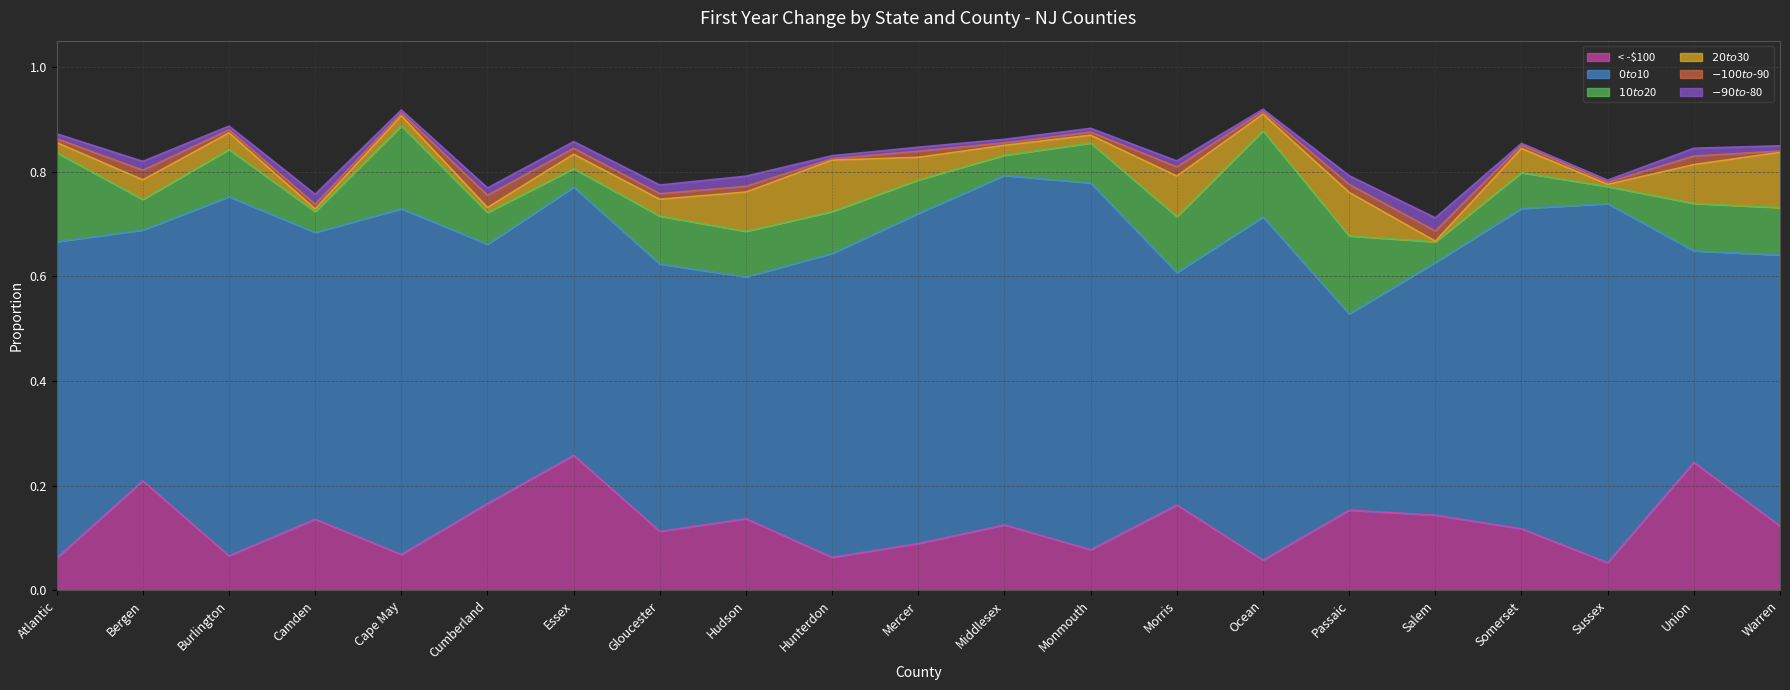

Between Sussex and Warren, which is larger?

Warren